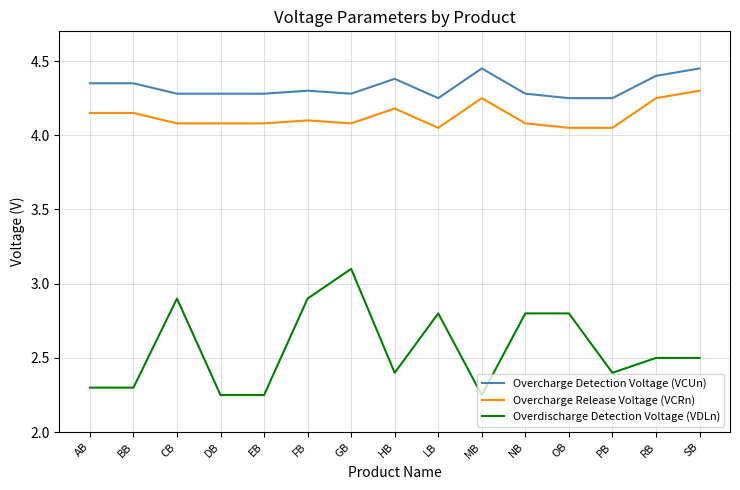

Is the value of Overdischarge Detection Voltage (VDLn) at GB greater than the value of Overcharge Release Voltage (VCRn) at CB?

No